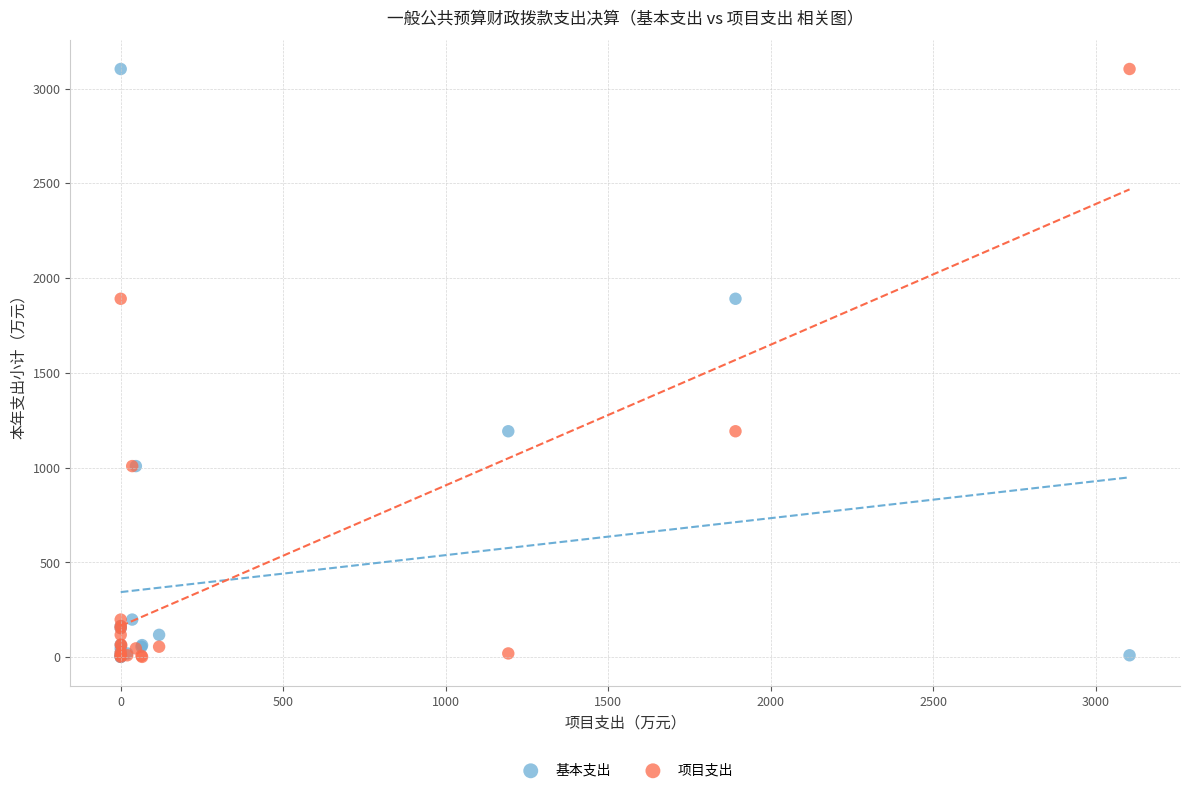

What are all the series names shown in the legend?

基本支出, 项目支出